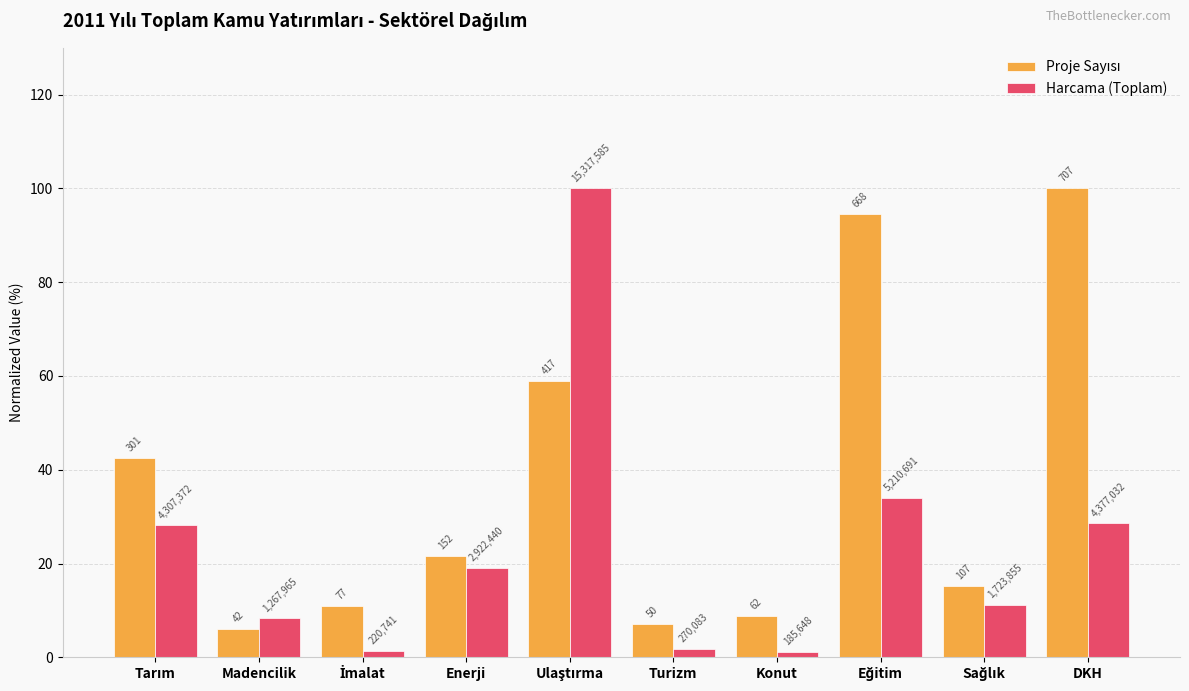

What is the difference between the Proje Sayısı values at Ulaştırma and Tarım?

16.4